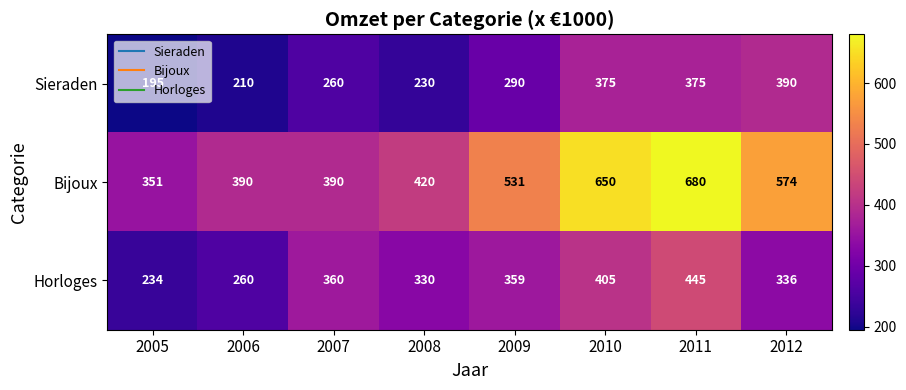

What is the lowest value of the Bijoux series?

351